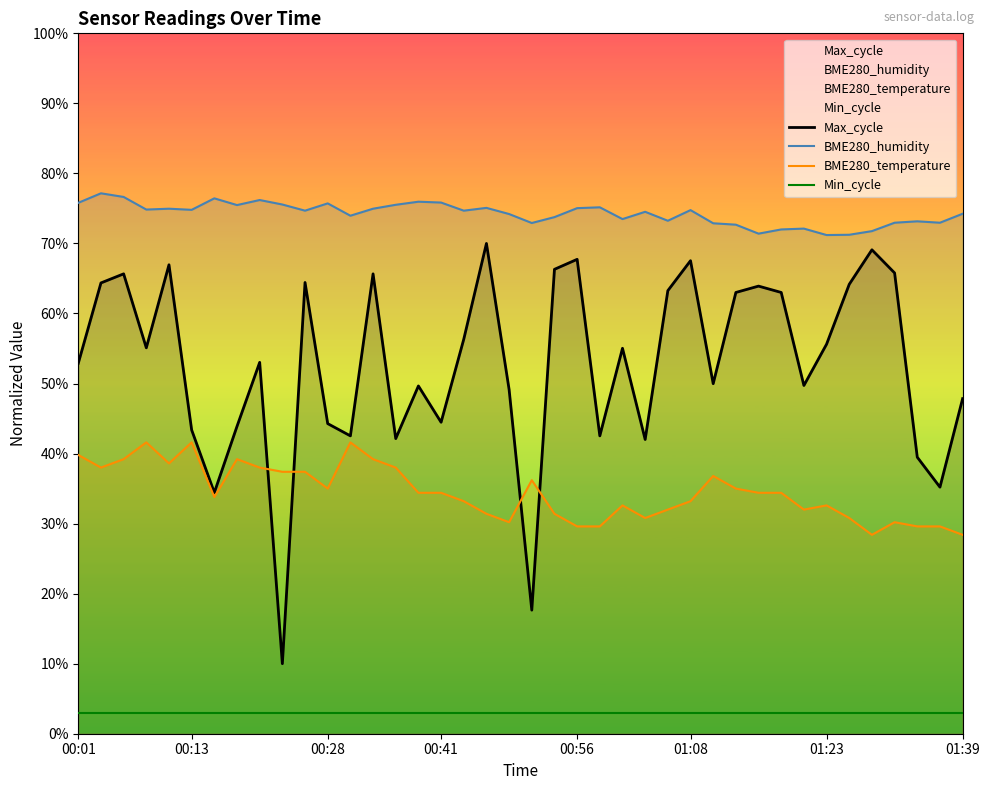

List the series in order of their peak value, highest first.

BME280_humidity, Max_cycle, BME280_temperature, Min_cycle